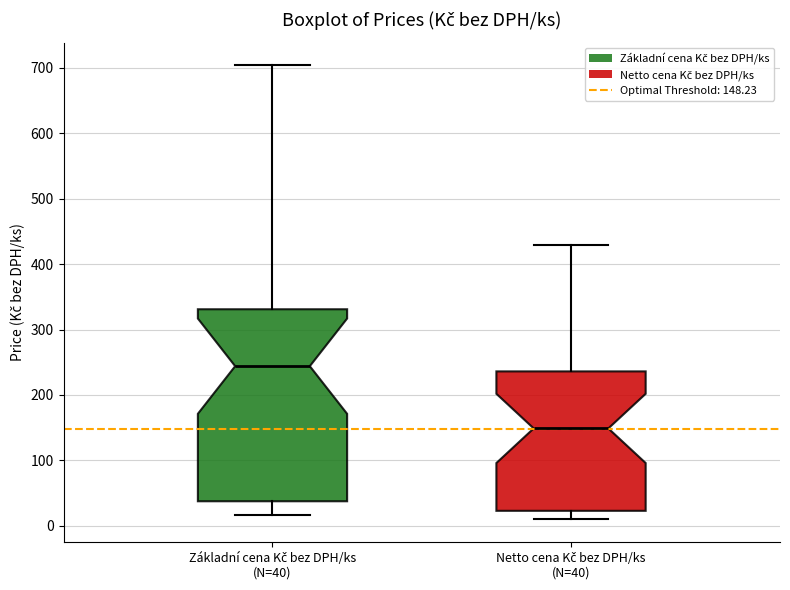

Reading left to right, read every box against the y-axis: the position of its median line, the range the box covers, and the ends of its whiskers. The values are not printed on the chart, so give them approximately, as read against the axis.

Základní cena Kč bez DPH/ks (N=40): median 240, box 40 to 330, whiskers 20 to 700
Netto cena Kč bez DPH/ks (N=40): median 150, box 20 to 240, whiskers 10 to 430